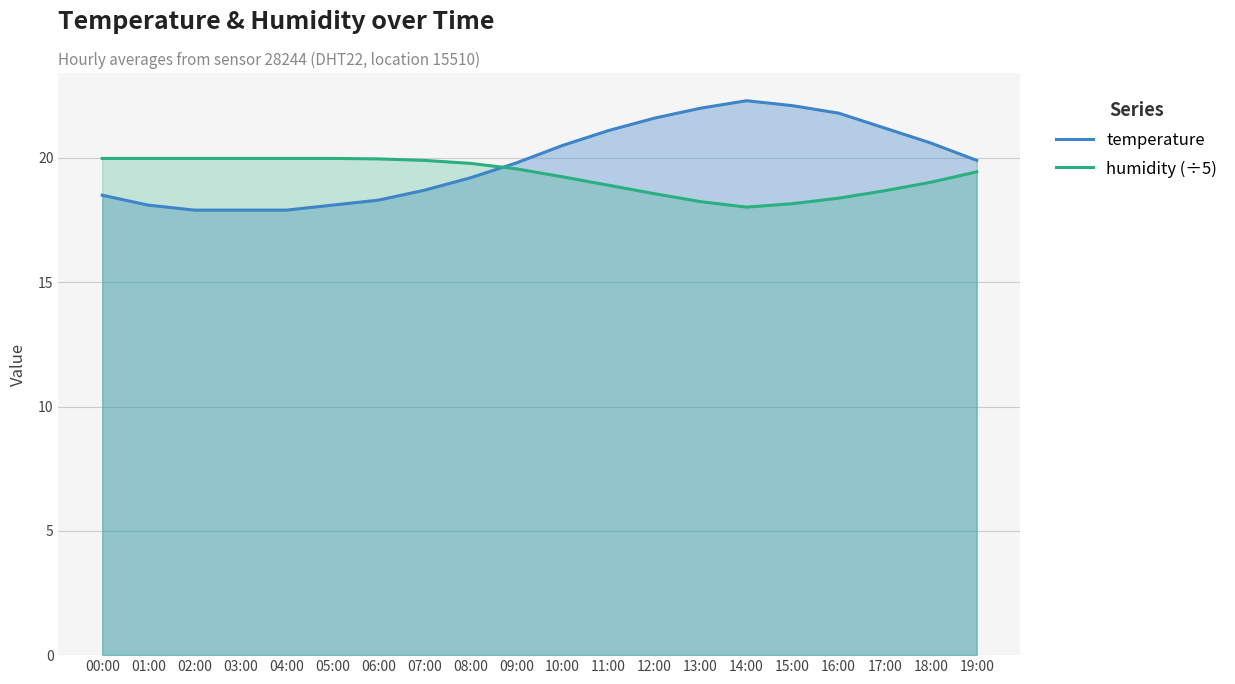

Reading left to right, transcribe all the data shown in this chart.

temperature: 00:00=18.5	01:00=18.1	02:00=17.9	03:00=17.9	04:00=17.9	05:00=18.1	06:00=18.3	07:00=18.7	08:00=19.2	09:00=19.8	10:00=20.5	11:00=21.1	12:00=21.6	13:00=22.0	14:00=22.3	15:00=22.1	16:00=21.8	17:00=21.2	18:00=20.6	19:00=19.9
humidity (÷5): 00:00=20.0	01:00=20.0	02:00=20.0	03:00=20.0	04:00=20.0	05:00=20.0	06:00=20.0	07:00=19.9	08:00=19.8	09:00=19.6	10:00=19.2	11:00=18.9	12:00=18.6	13:00=18.2	14:00=18.0	15:00=18.2	16:00=18.4	17:00=18.7	18:00=19.0	19:00=19.4